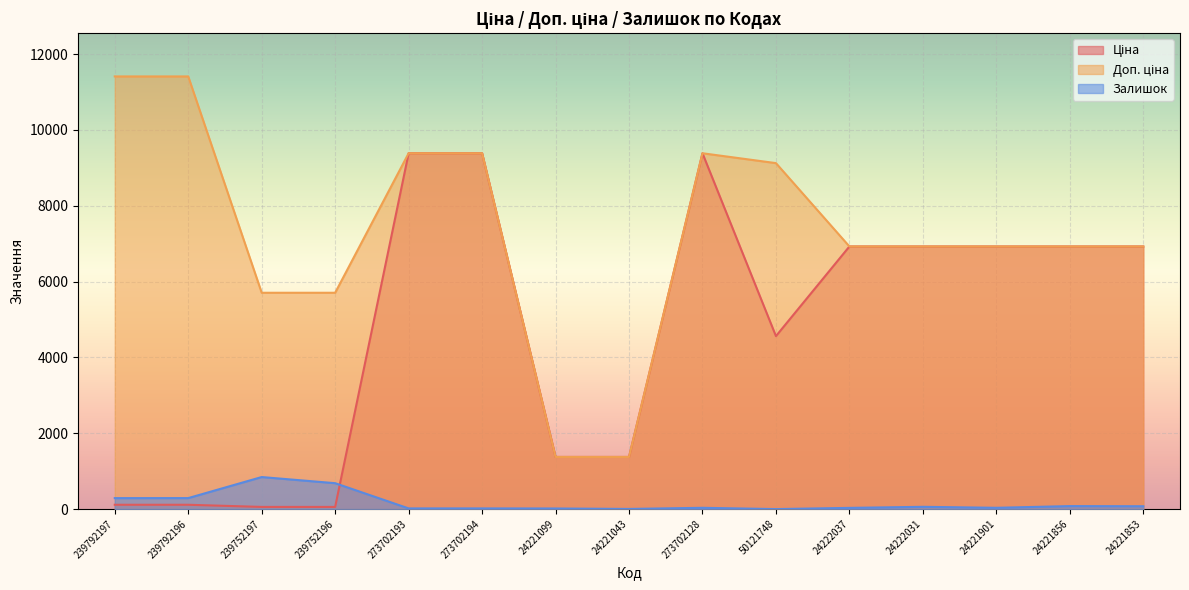

Rank the series by their maximum value, from lowest to highest.

Залишок, Ціна, Доп. ціна